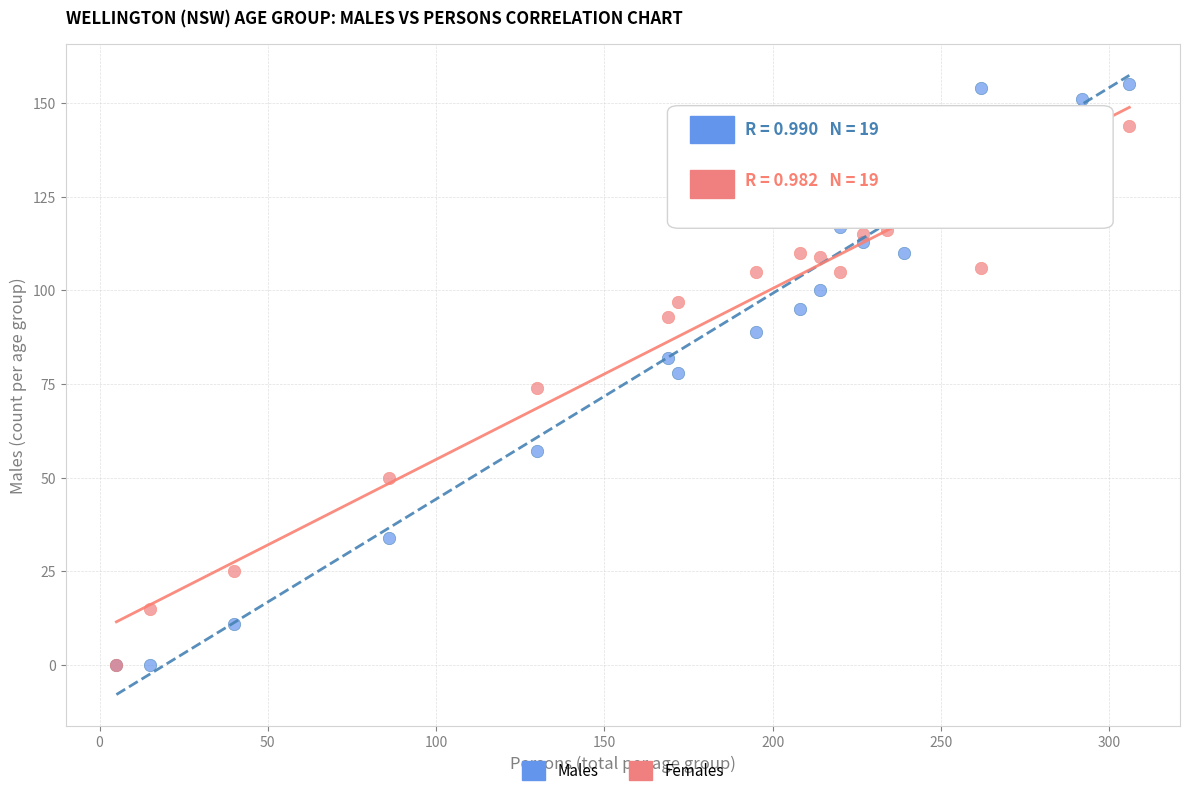

Which series has the widest spread of Y values?

Males